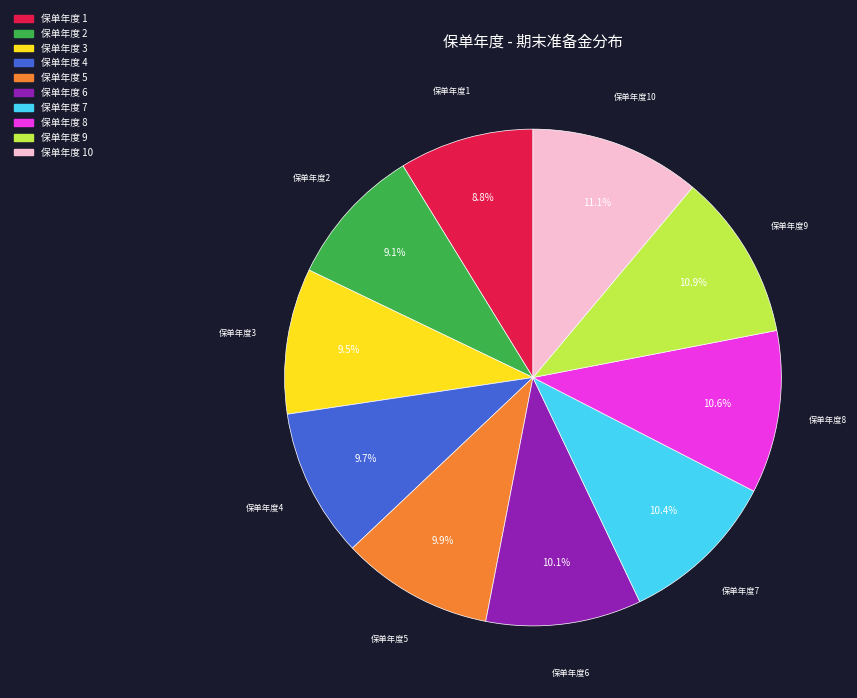

To the nearest percent, what is the difference between the largest and smallest slice percentages?

2%